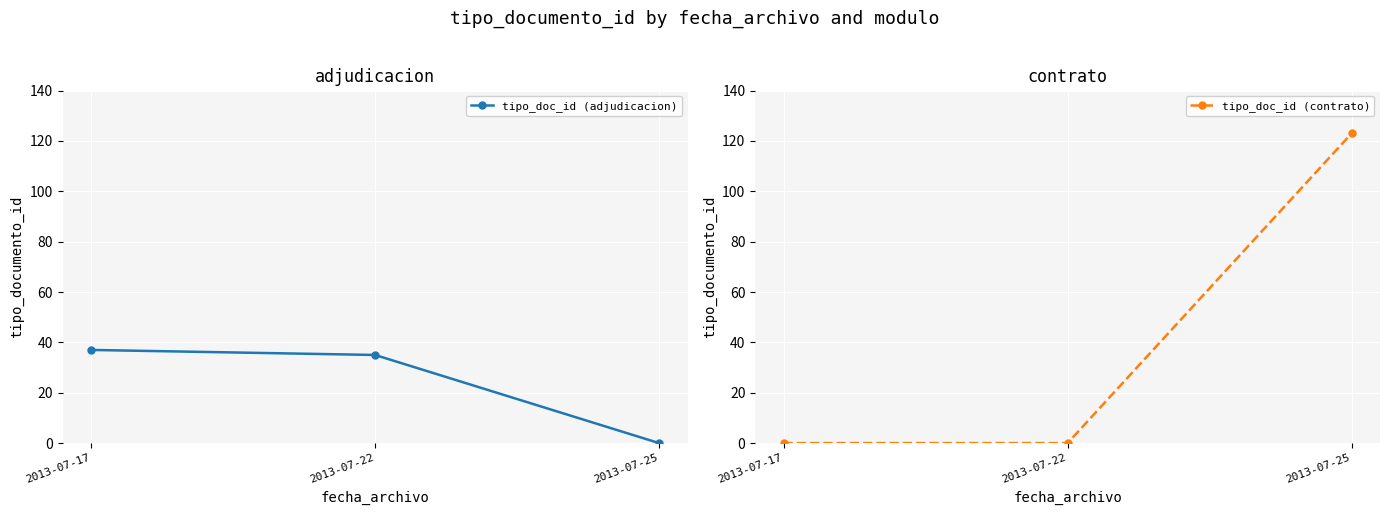

Between 2013-07-22 and 2013-07-25, which is larger?

2013-07-22